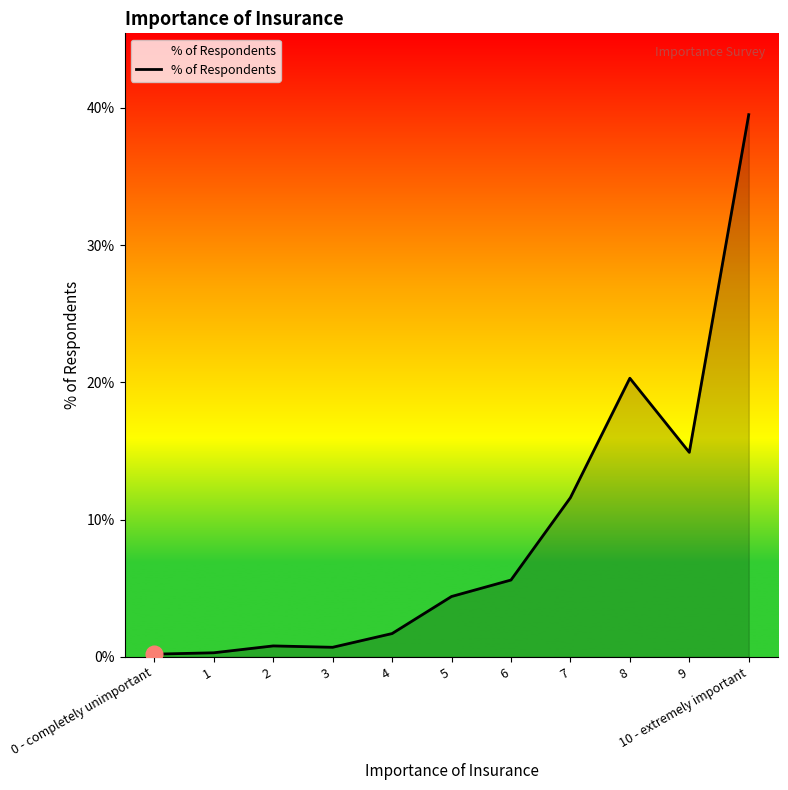

Where is the data nearest to the value 19?

8